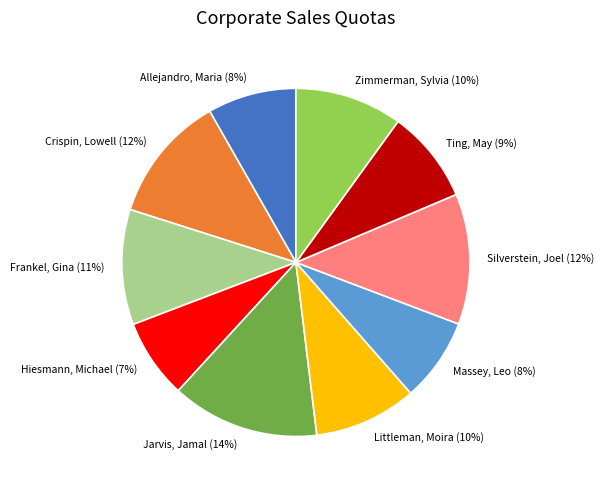

Which has a higher value, Massey, Leo or Crispin, Lowell?

Crispin, Lowell